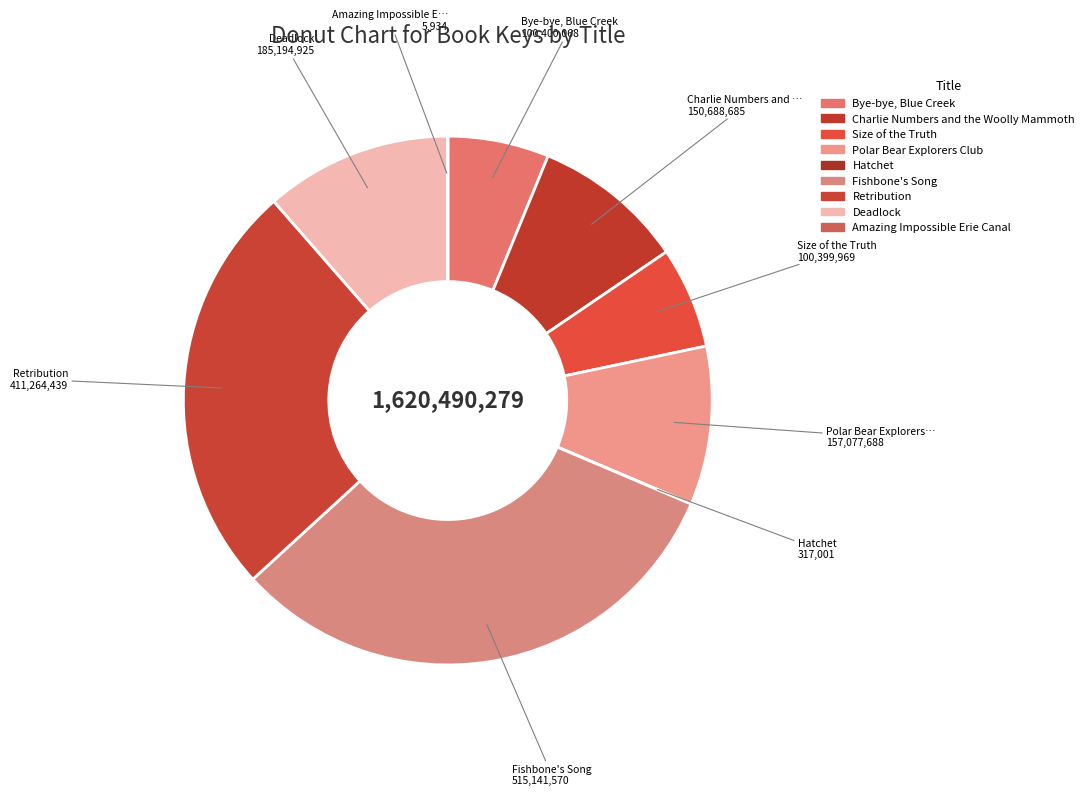

Rank the categories by value from highest to lowest.

Fishbone's Song, Retribution, Deadlock, Polar Bear Explorers Club, Charlie Numbers and the Woolly Mammoth, Bye-bye, Blue Creek, Size of the Truth, Hatchet, Amazing Impossible Erie Canal